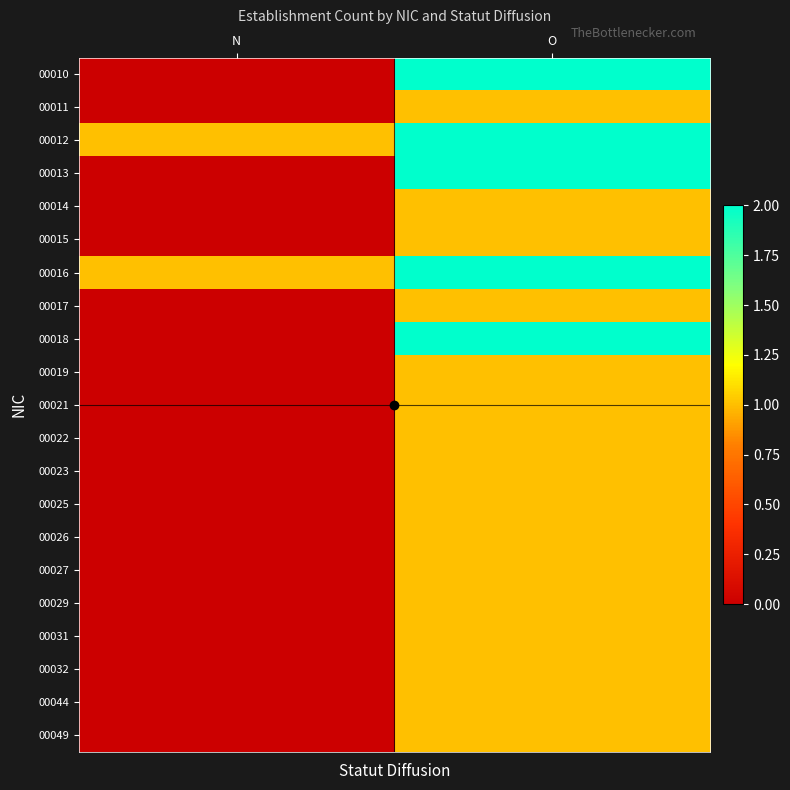

At which category is the sum across all series the highest?

O